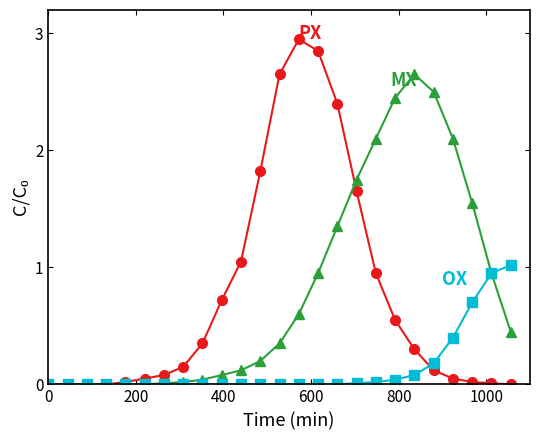

How many lines are shown in the chart?

3